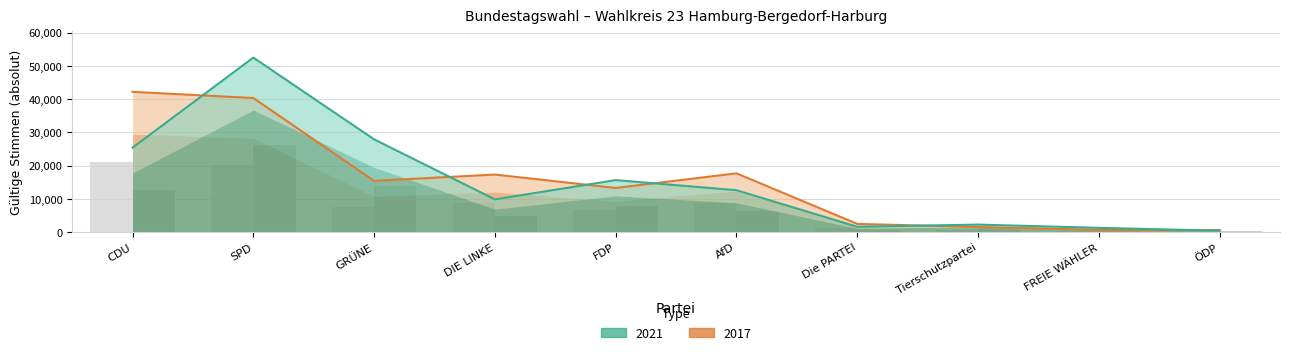

Between CDU and FDP, which series saw the biggest shift?

2017